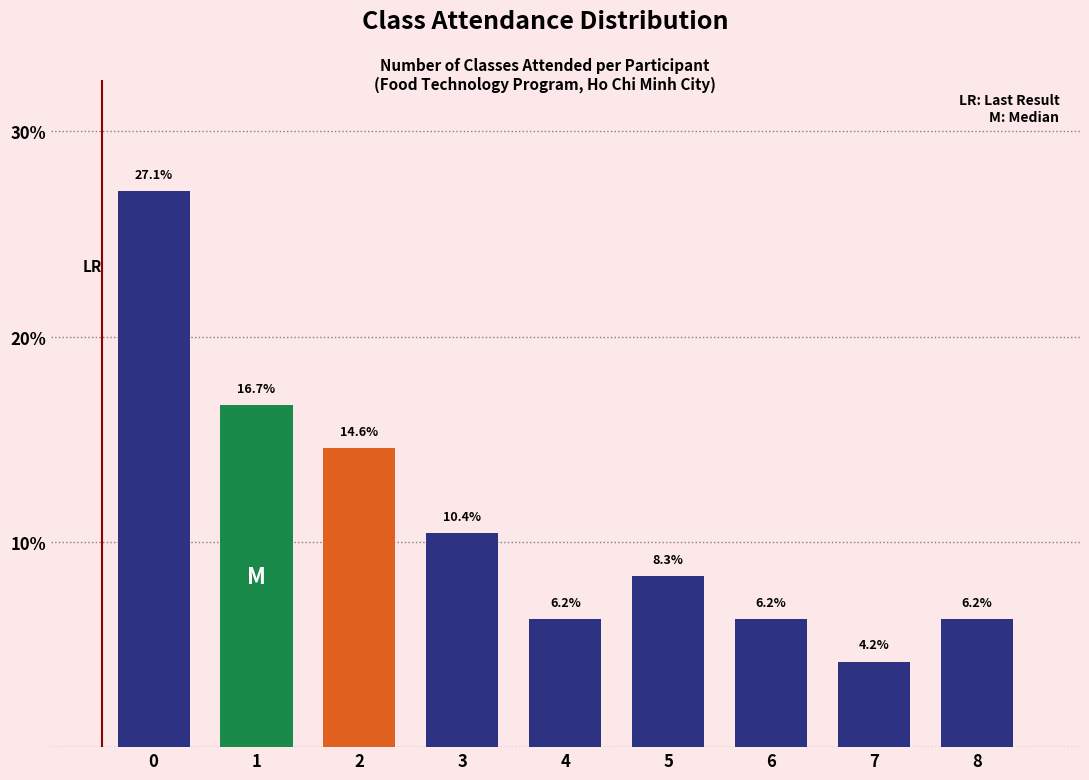

At which category does the chart reach its minimum across all series?

7